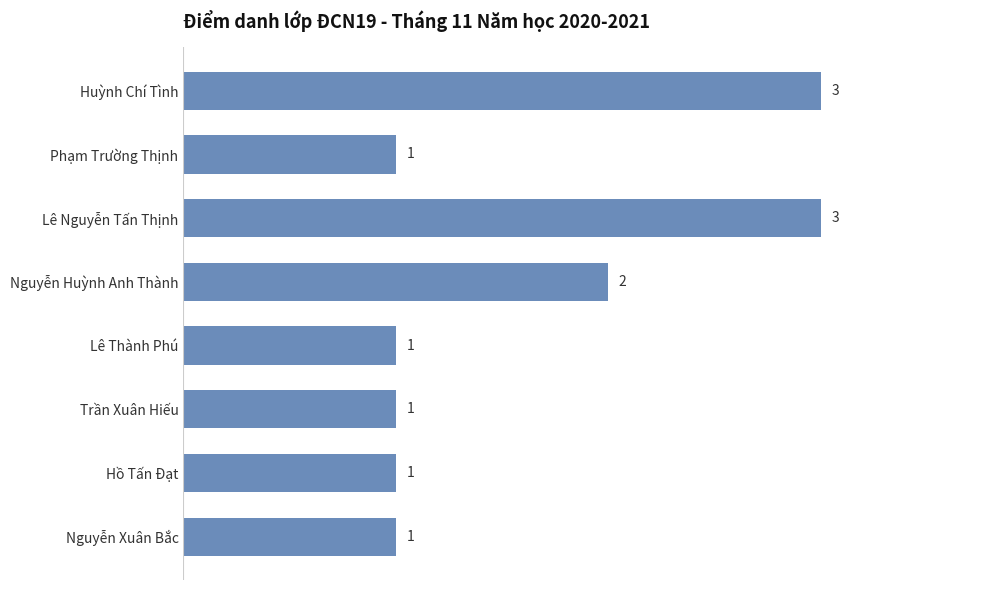

Reading top to bottom, extract all data points from this chart.

Huỳnh Chí Tình=3	Phạm Trường Thịnh=1	Lê Nguyễn Tấn Thịnh=3	Nguyễn Huỳnh Anh Thành=2	Lê Thành Phú=1	Trần Xuân Hiếu=1	Hồ Tấn Đạt=1	Nguyễn Xuân Bắc=1